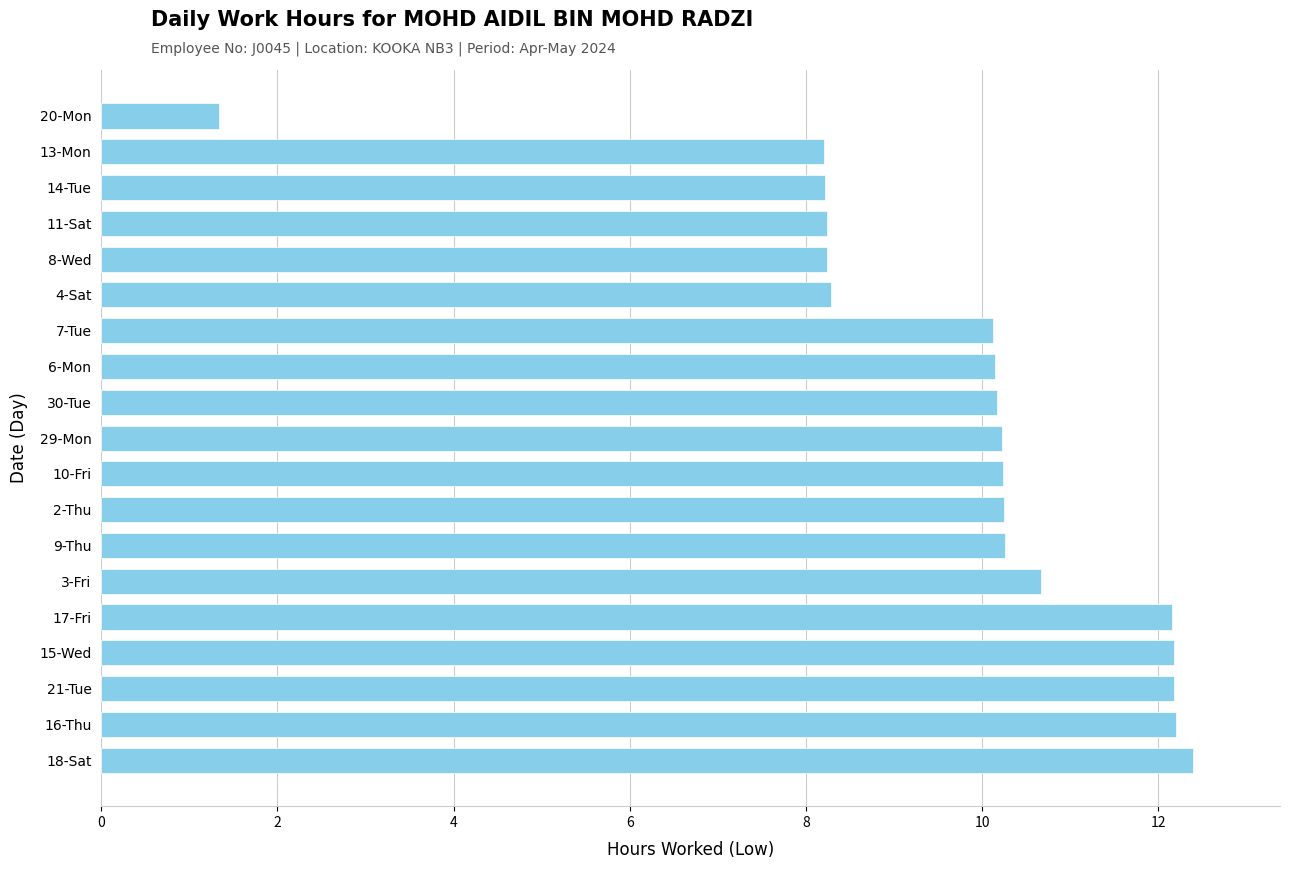

How many distinct data groups are displayed?

1